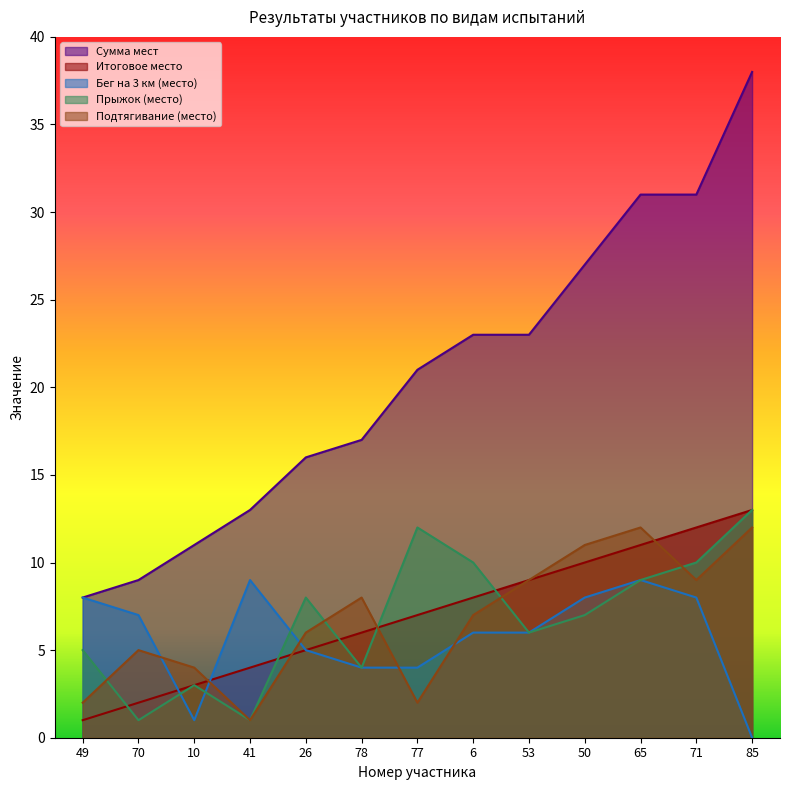

The value of Бег на 3 км (место) at 70 is 4. True or false?

False